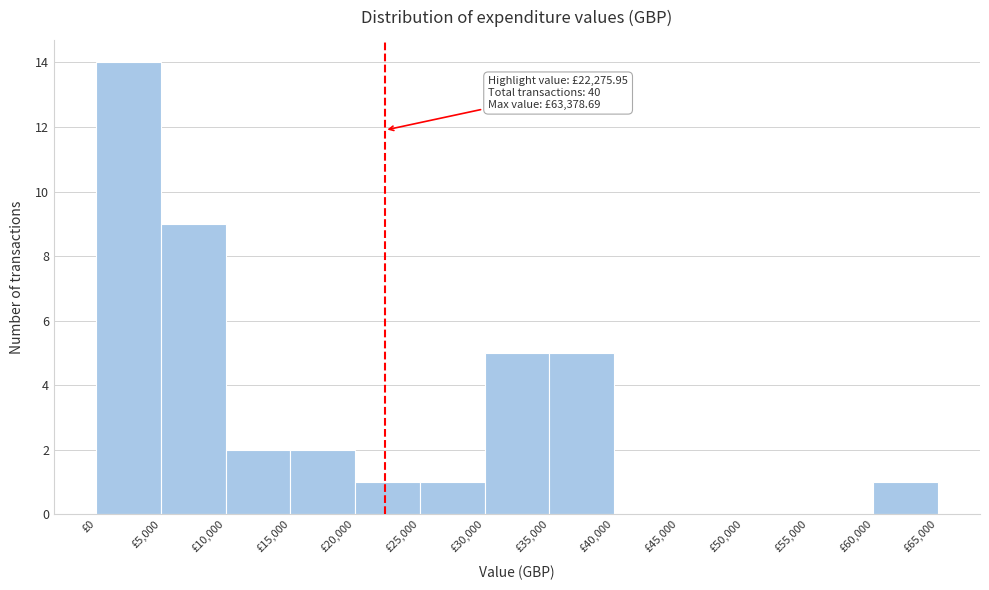

Which range on the x-axis has the tallest bar?

0 to 5000